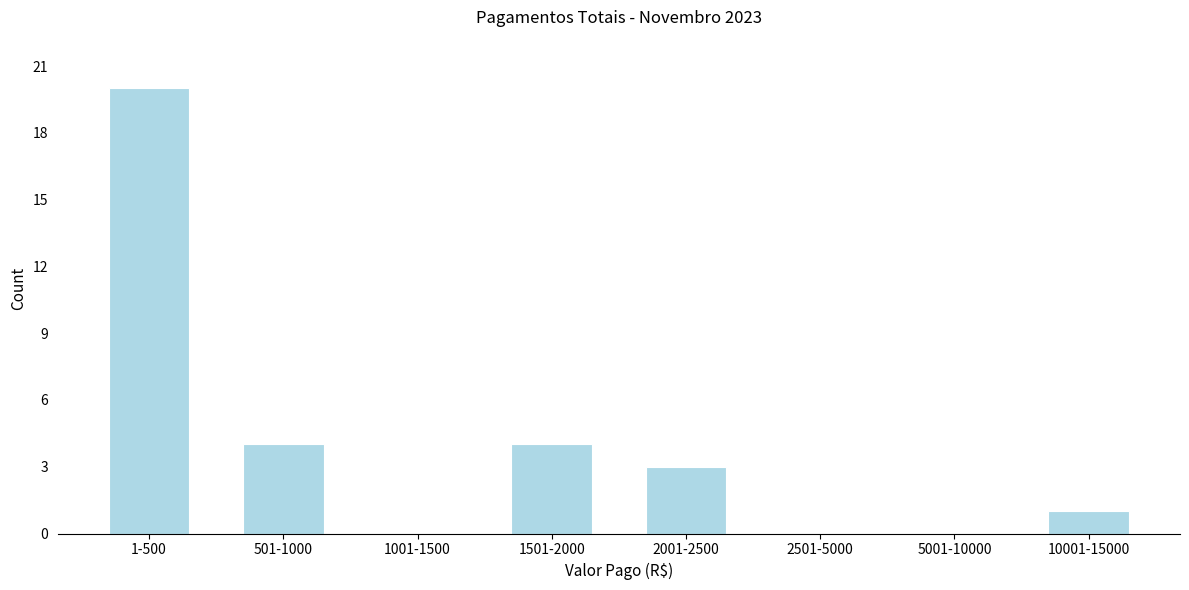

Reading left to right, list all the values displayed in this chart.

1-500=20	501-1000=4	1001-1500=0	1501-2000=4	2001-2500=3	2501-5000=0	5001-10000=0	10001-15000=1